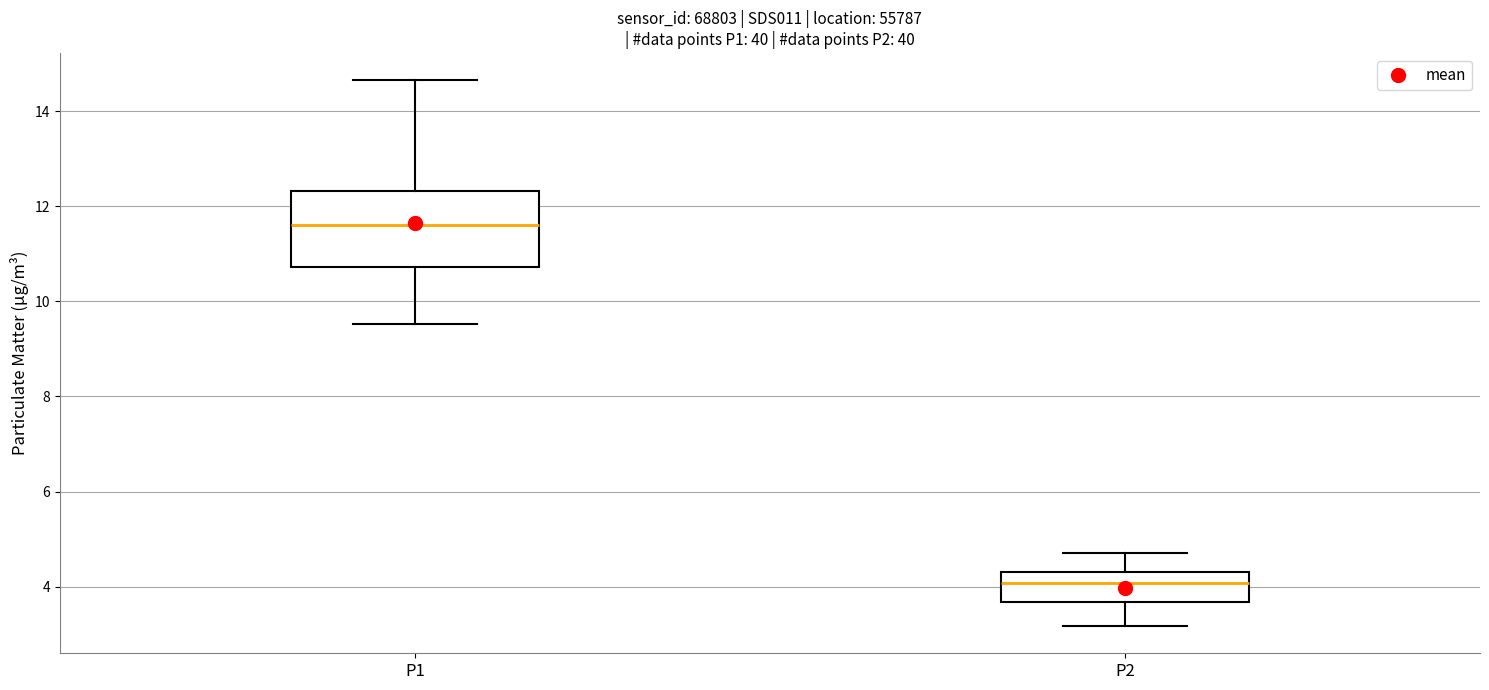

Which box's median line is the highest?

P1